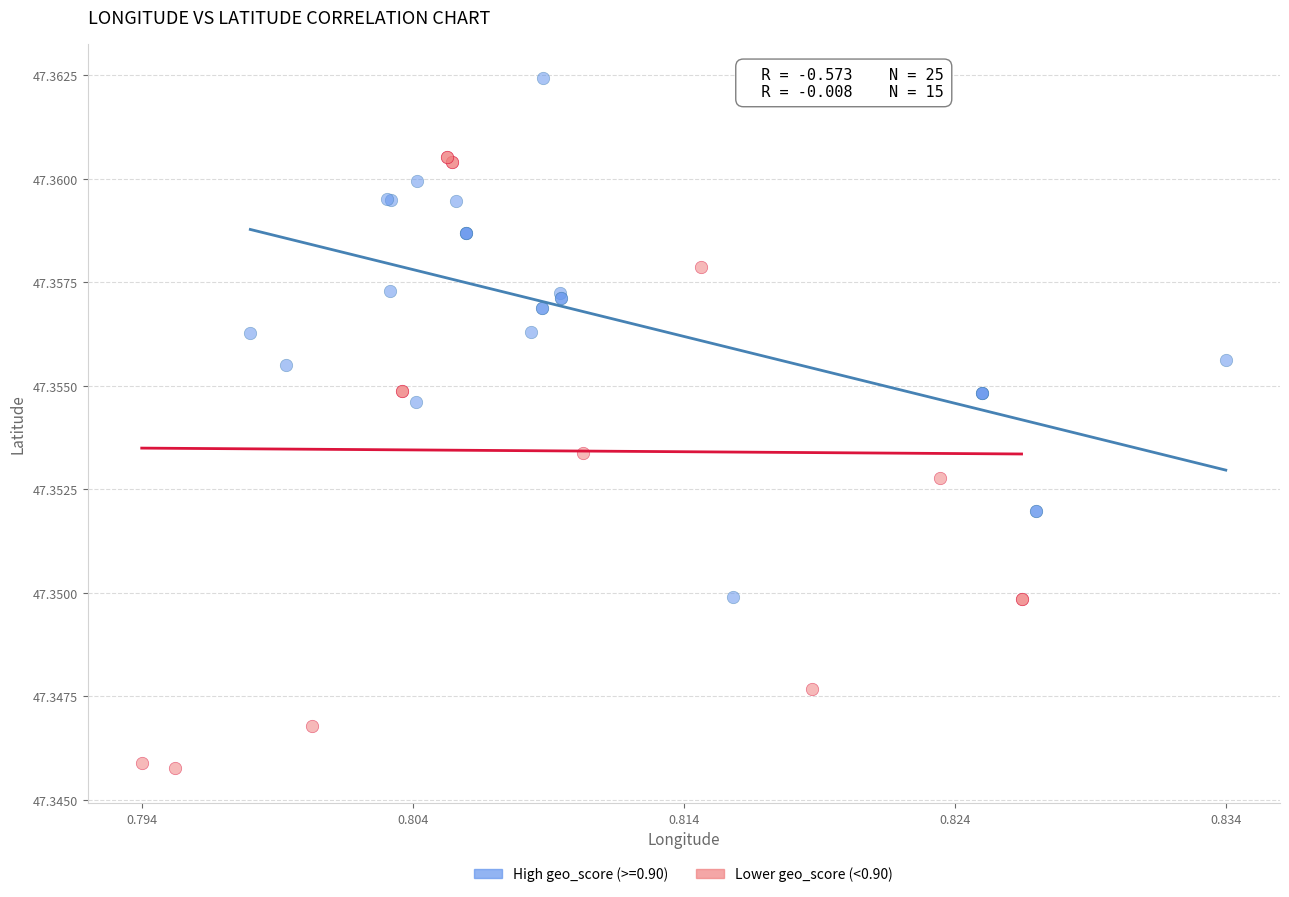

Which series reaches the maximum Y coordinate?

High geo_score (>=0.90)